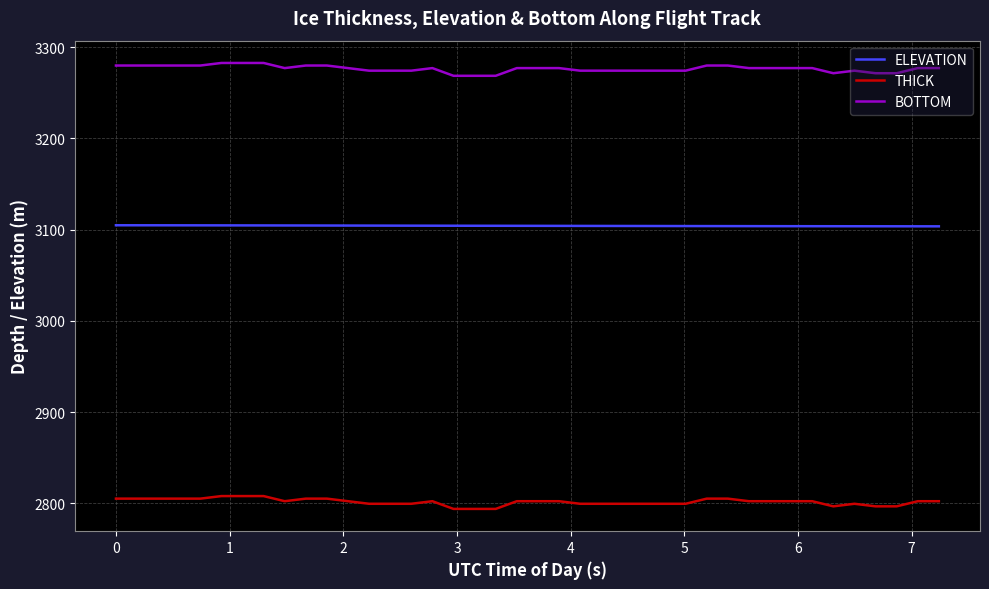

True or false: THICK and BOTTOM intersect in this chart.

False